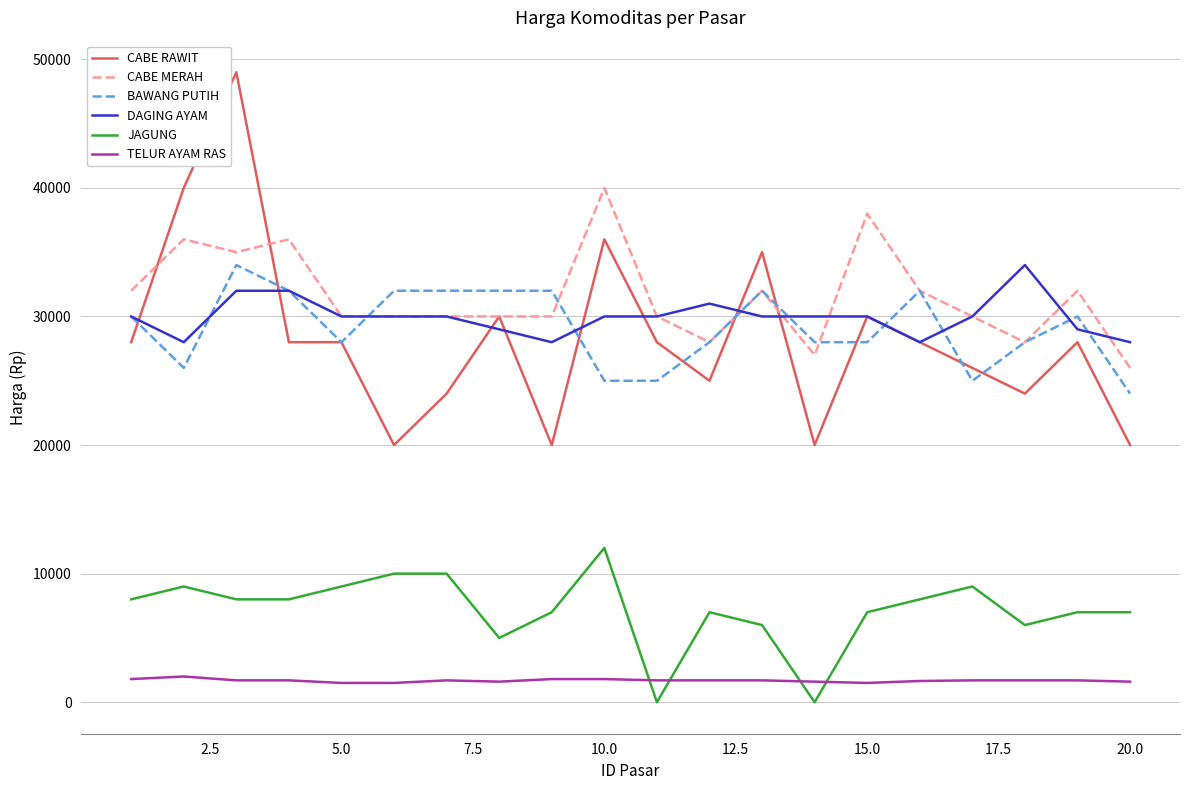

What are all the series names shown in the legend?

CABE RAWIT, CABE MERAH, BAWANG PUTIH, DAGING AYAM, JAGUNG, TELUR AYAM RAS